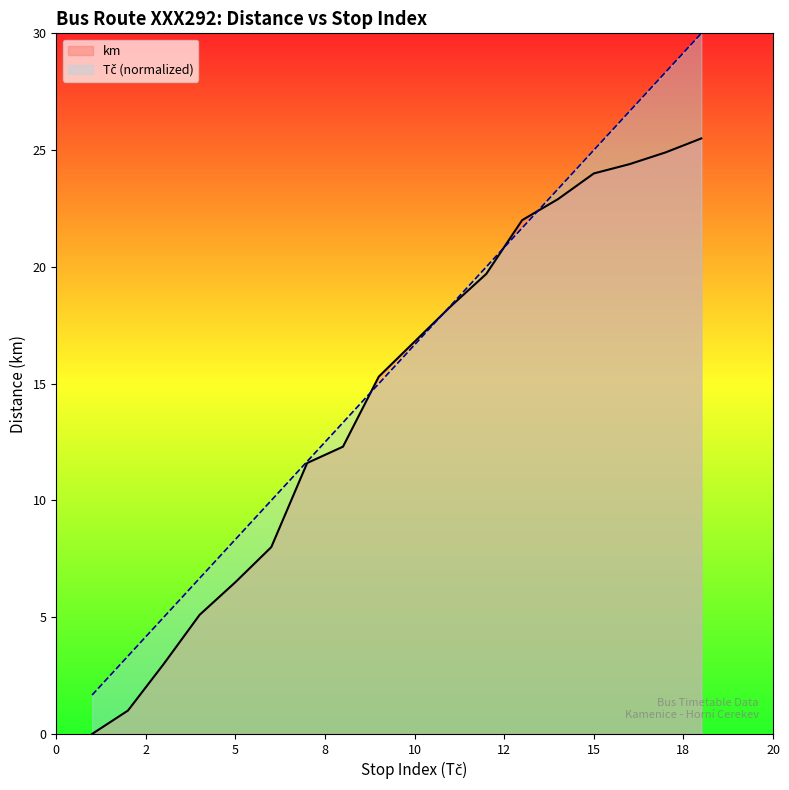

Reading left to right, extract all data points from this chart.

km: 0.0	1.0	3.0	5.1	6.5	8.0	11.6	12.3	15.3	18.3	19.7	22.0	22.9	24.0	24.4	24.9	25.5
Tč: 1.7	3.3	5.0	6.7	8.3	10.0	11.7	13.3	15.0	18.3	20.0	21.7	23.3	25.0	26.7	28.3	30.0